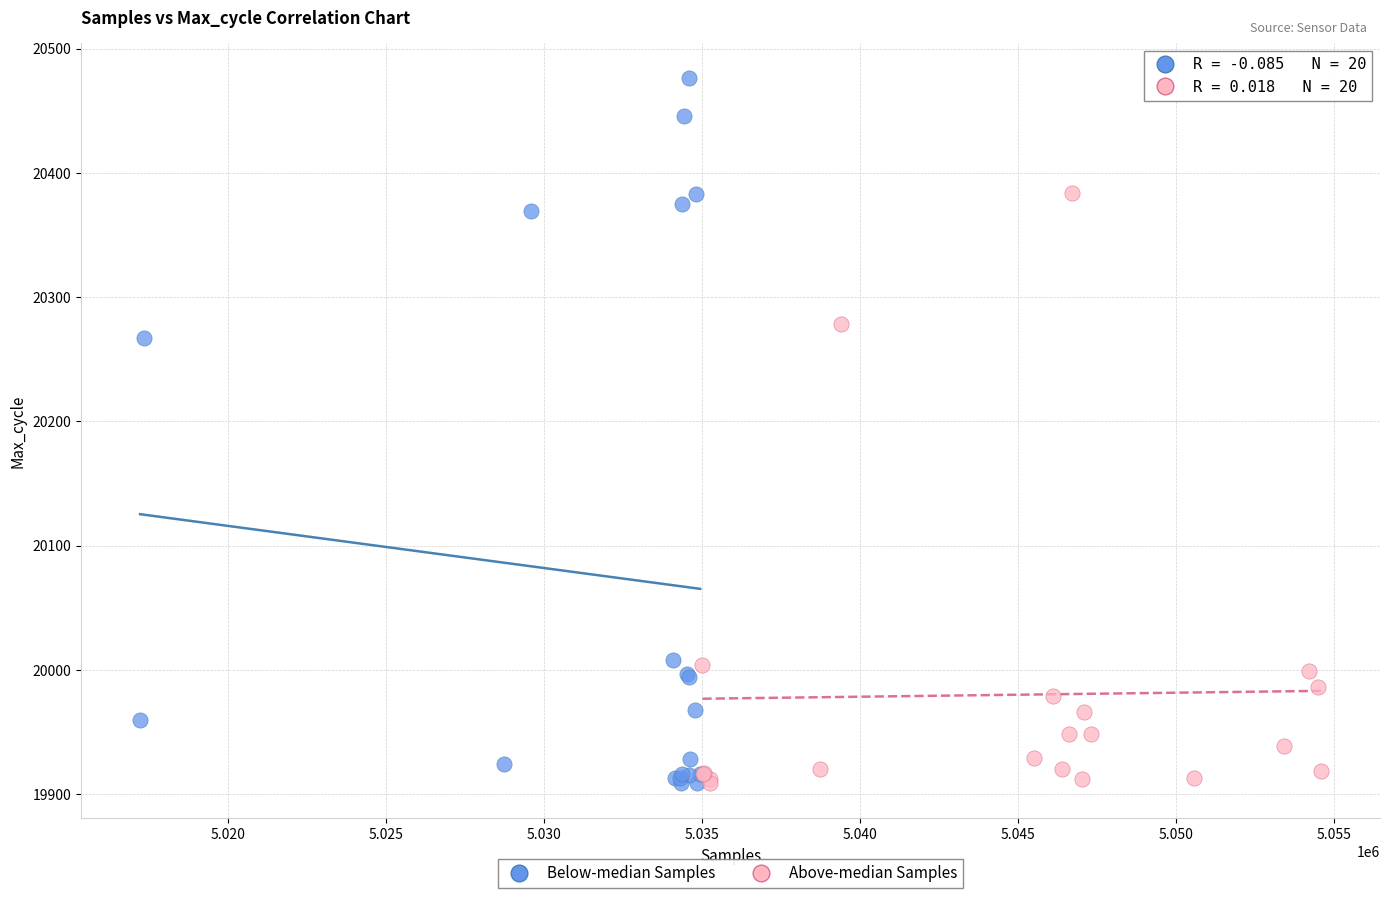

Which series contains the highest Y value?

Below-median Samples